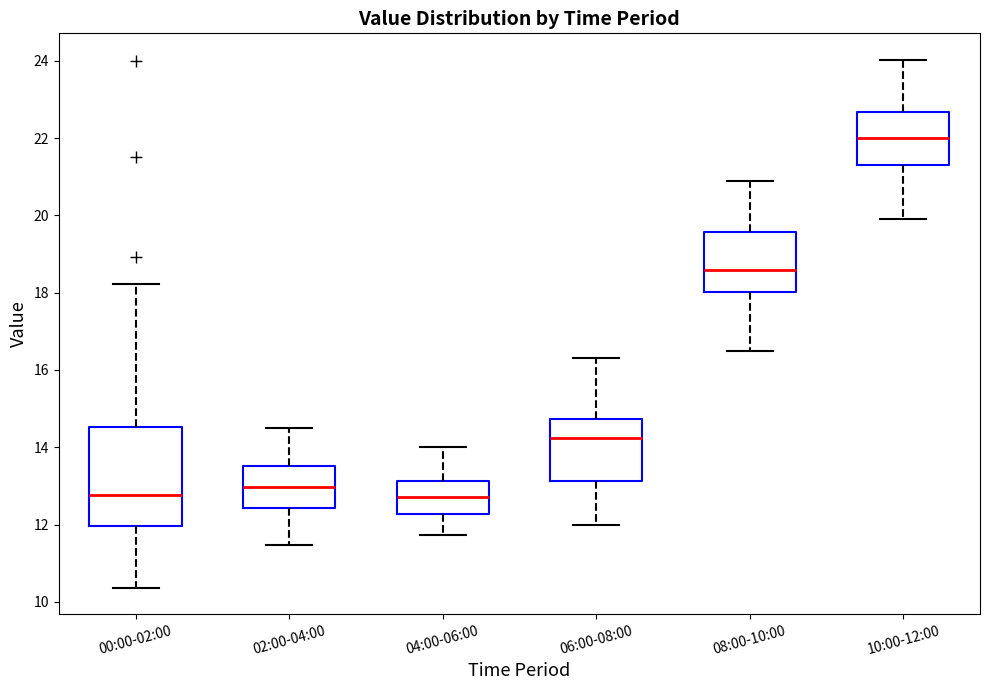

Where does the median line of the box for 06:00-08:00 sit on the y-axis? The values are not printed on the chart, so give them approximately, as read against the axis.

14.2